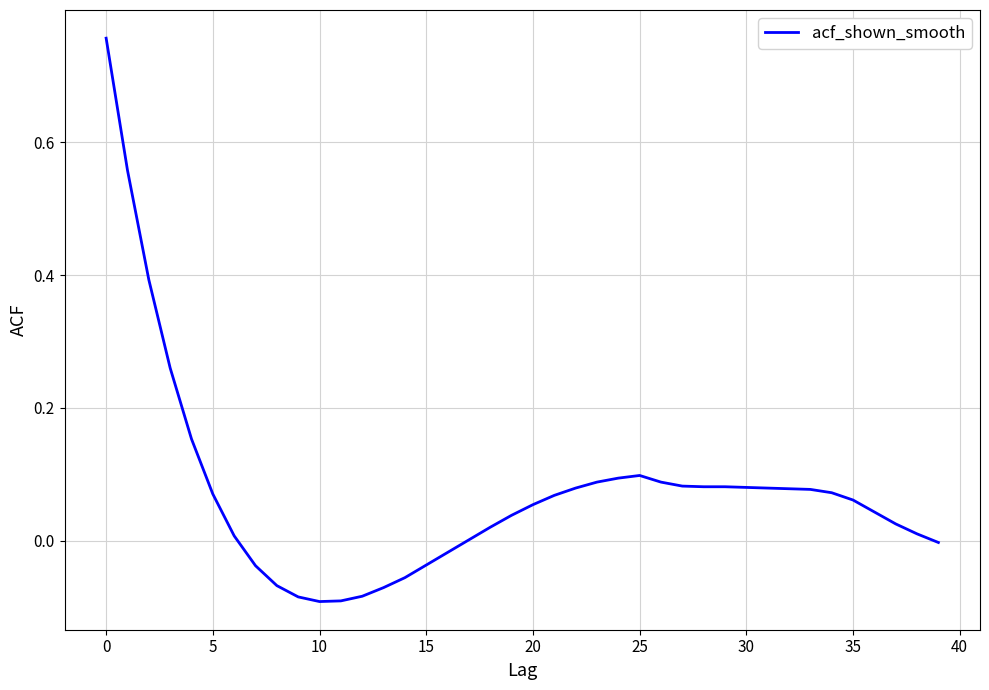

True or false: there are more than 0 points higher than both neighbors.

True